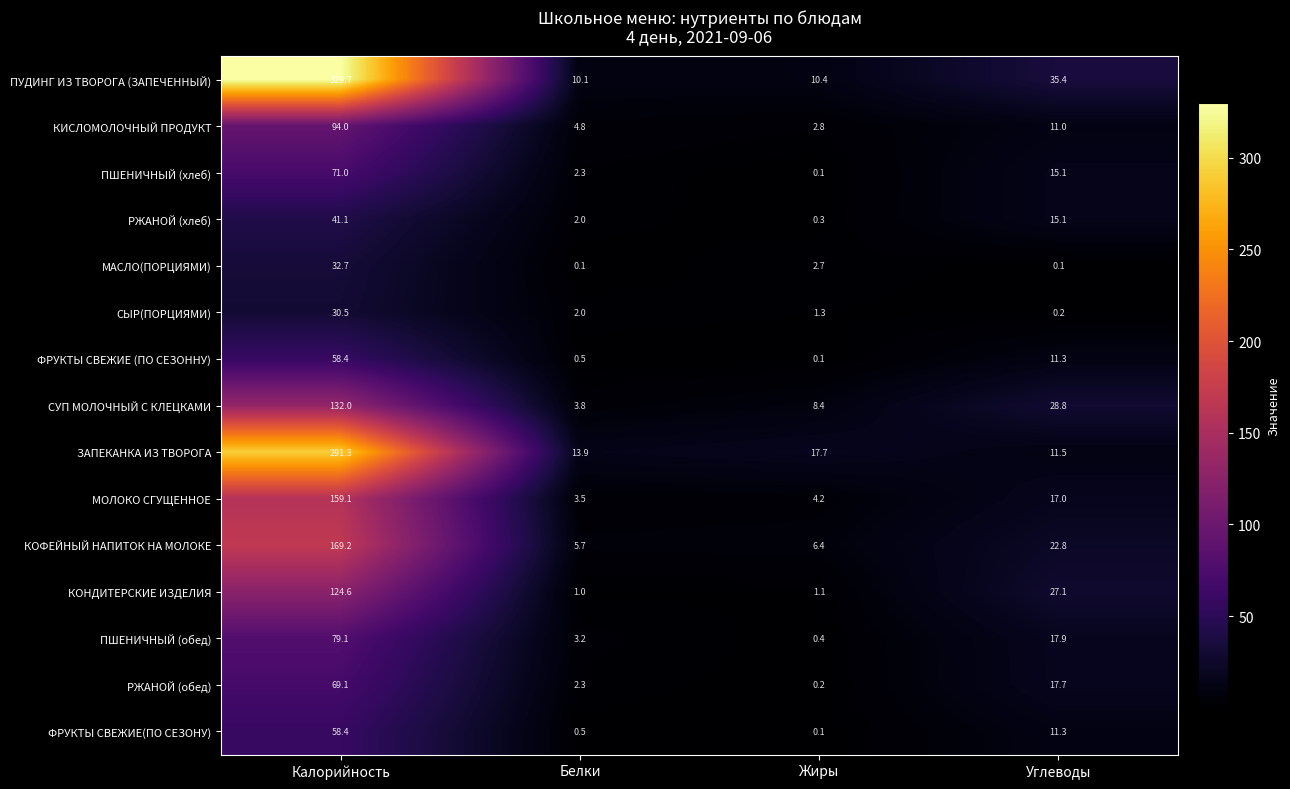

At how many categories does at least one series exceed 270?

1